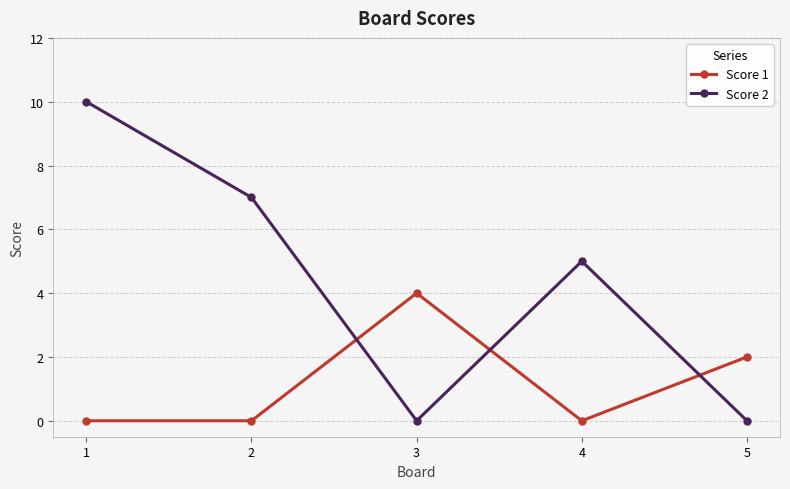

Reading left to right, extract all data points from this chart.

Score 1: 0	0	4	0	2
Score 2: 10	7	0	5	0